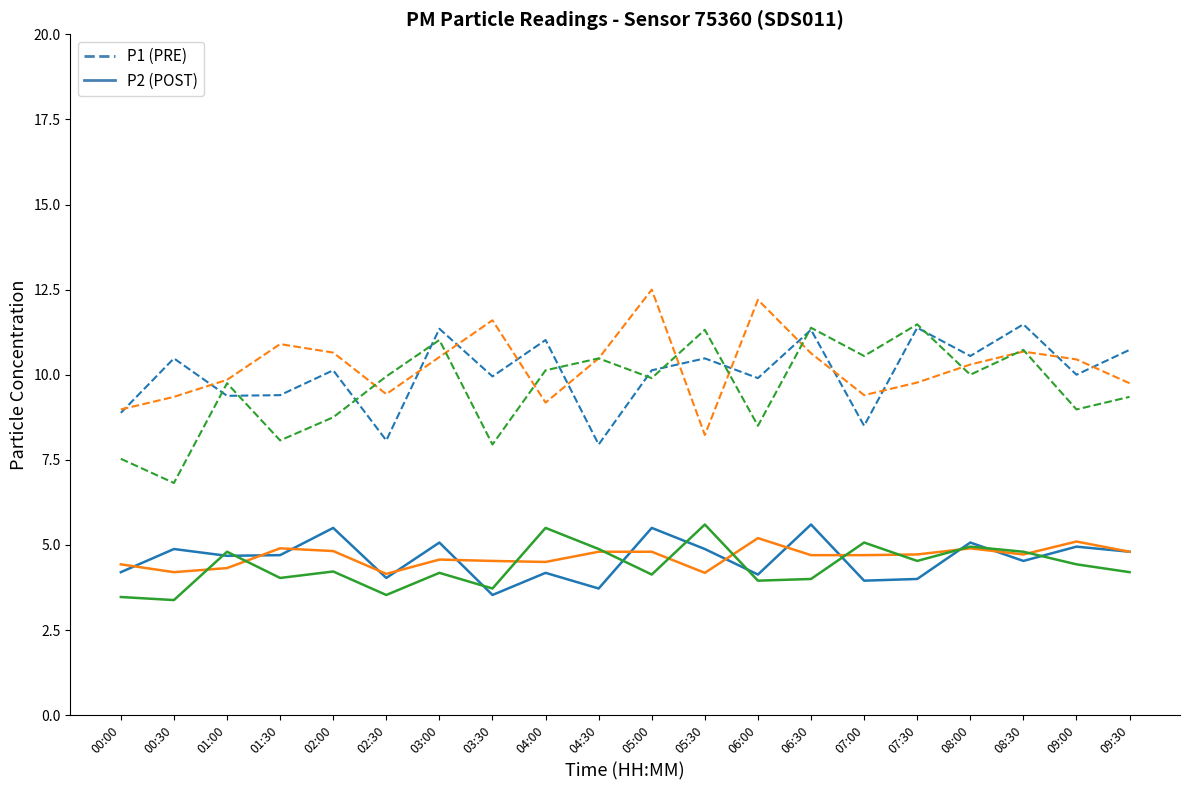

Which series has the largest total across all categories?

P1 (PRE-like)